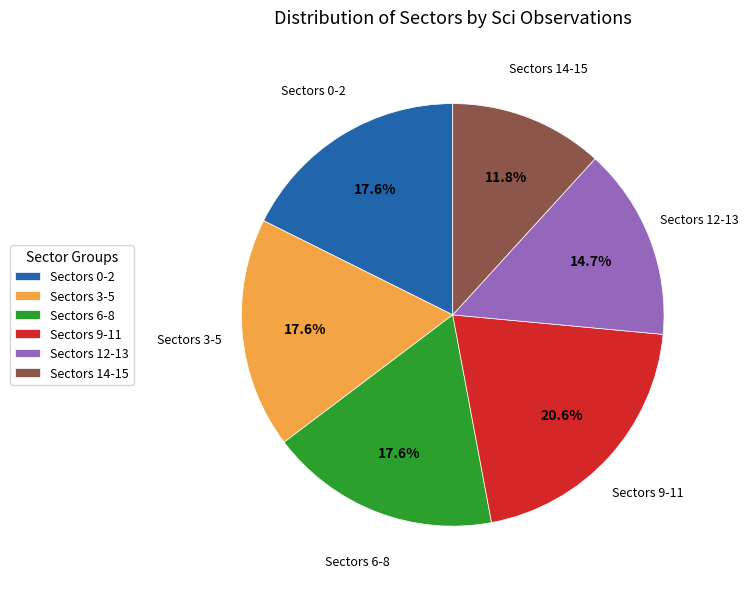

Does any single category account for the majority?

No